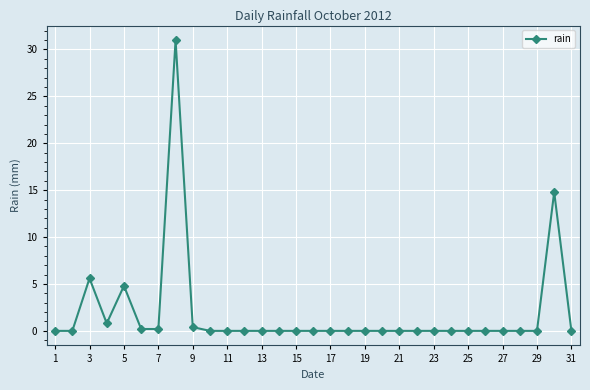

What is the average value?

1.9